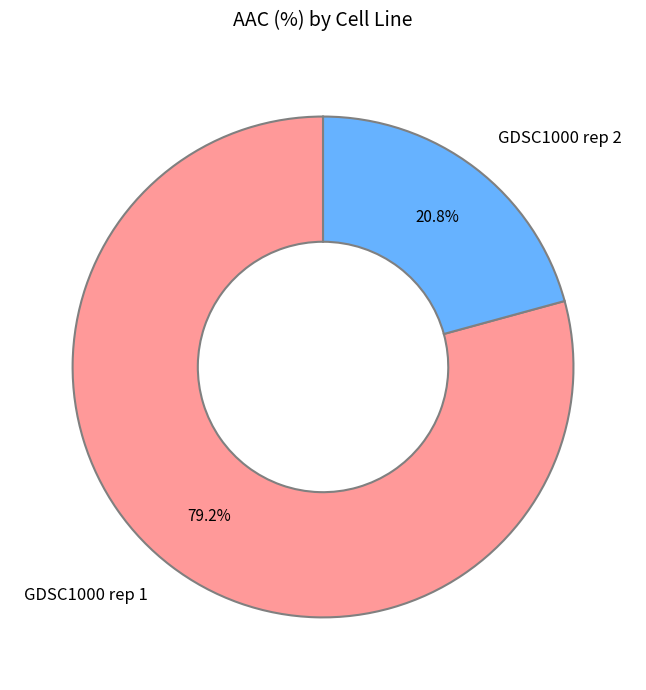

Which has a higher value, GDSC1000 rep 1 or GDSC1000 rep 2?

GDSC1000 rep 1